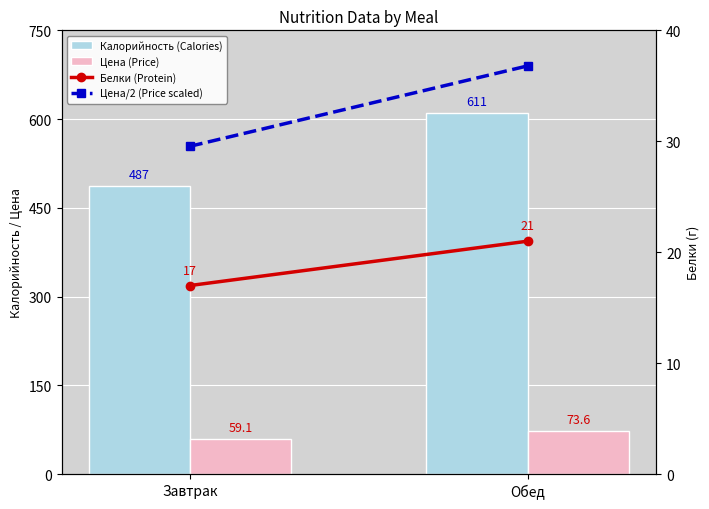

Are the bars grouped side by side (vs. stacked)?

Yes